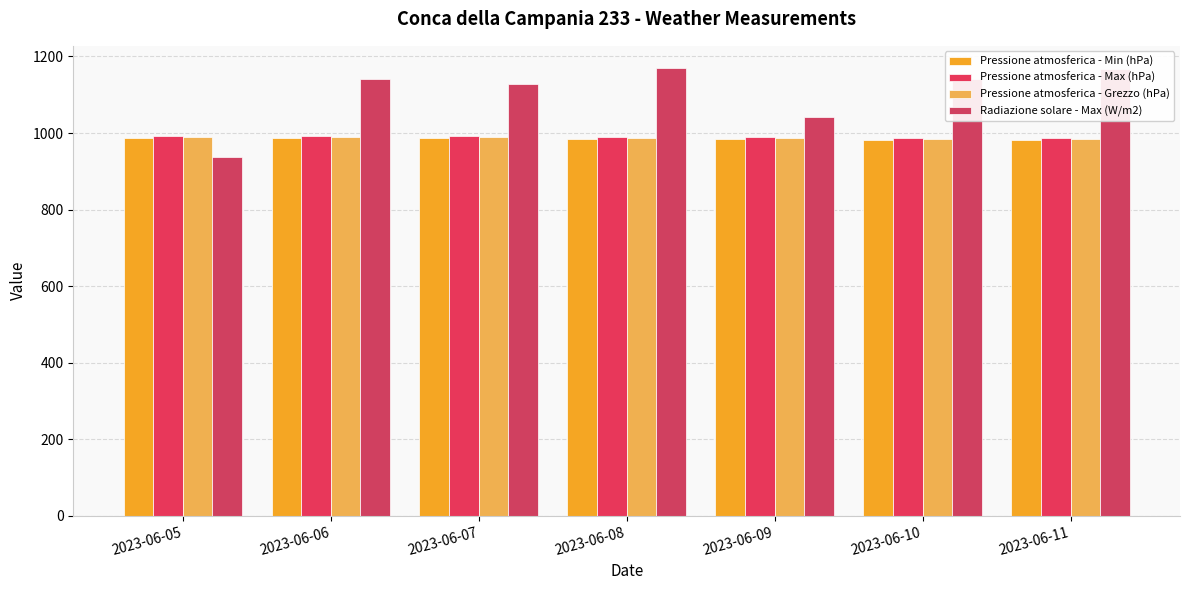

How many bars are there in each group?

4